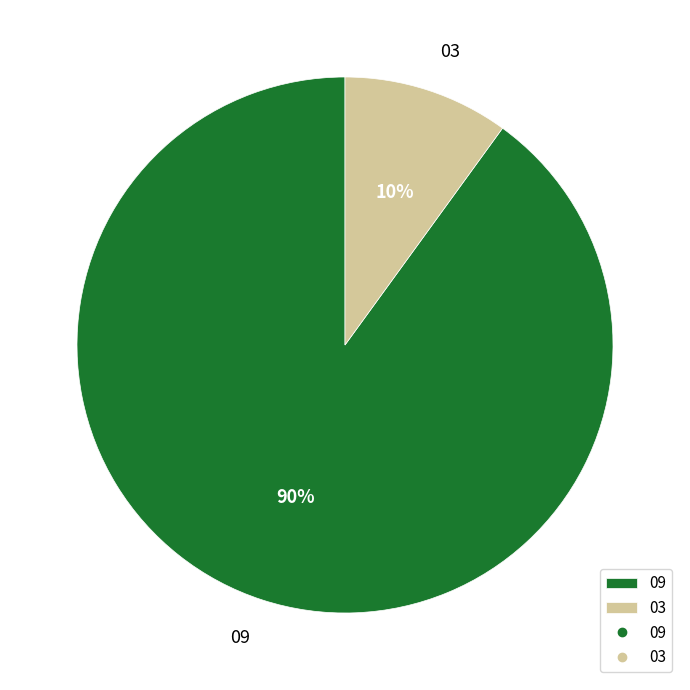

To the nearest percent, what percentage of the pie is 03?

10%